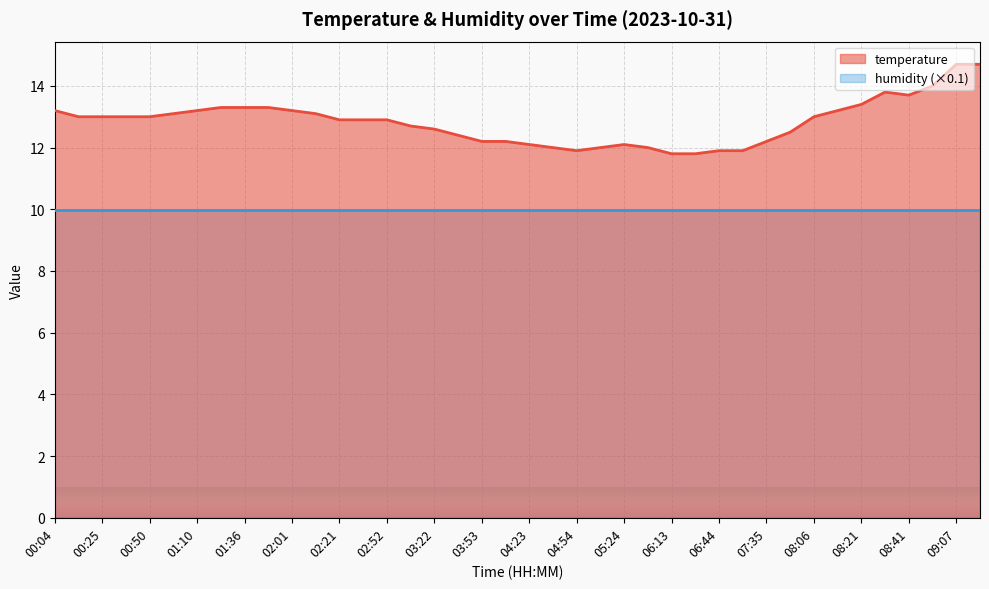

Reading left to right, list all the values displayed in this chart.

00:04=13.2	00:19=13.0	00:25=13.0	00:35=13.0	00:50=13.0	01:05=13.1	01:10=13.2	01:20=13.3	01:36=13.3	01:51=13.3	02:01=13.2	02:06=13.1	02:21=12.9	02:37=12.9	02:52=12.9	03:07=12.7	03:22=12.6	03:38=12.4	03:53=12.2	04:08=12.2	04:23=12.1	04:38=12.0	04:54=11.9	05:09=12.0	05:24=12.1	05:39=12.0	06:13=11.8	06:28=11.8	06:44=11.9	06:59=11.9	07:35=12.2	07:50=12.5	08:06=13.0	08:16=13.2	08:21=13.4	08:36=13.8	08:41=13.7	08:51=14.0	09:07=14.7	09:12=14.7